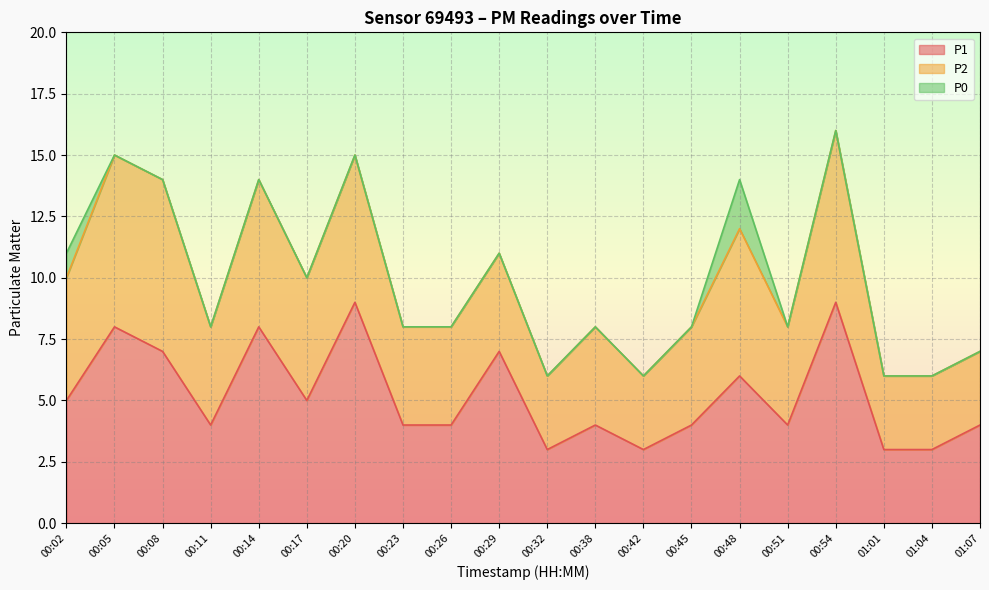

What is the maximum value for P1?

9